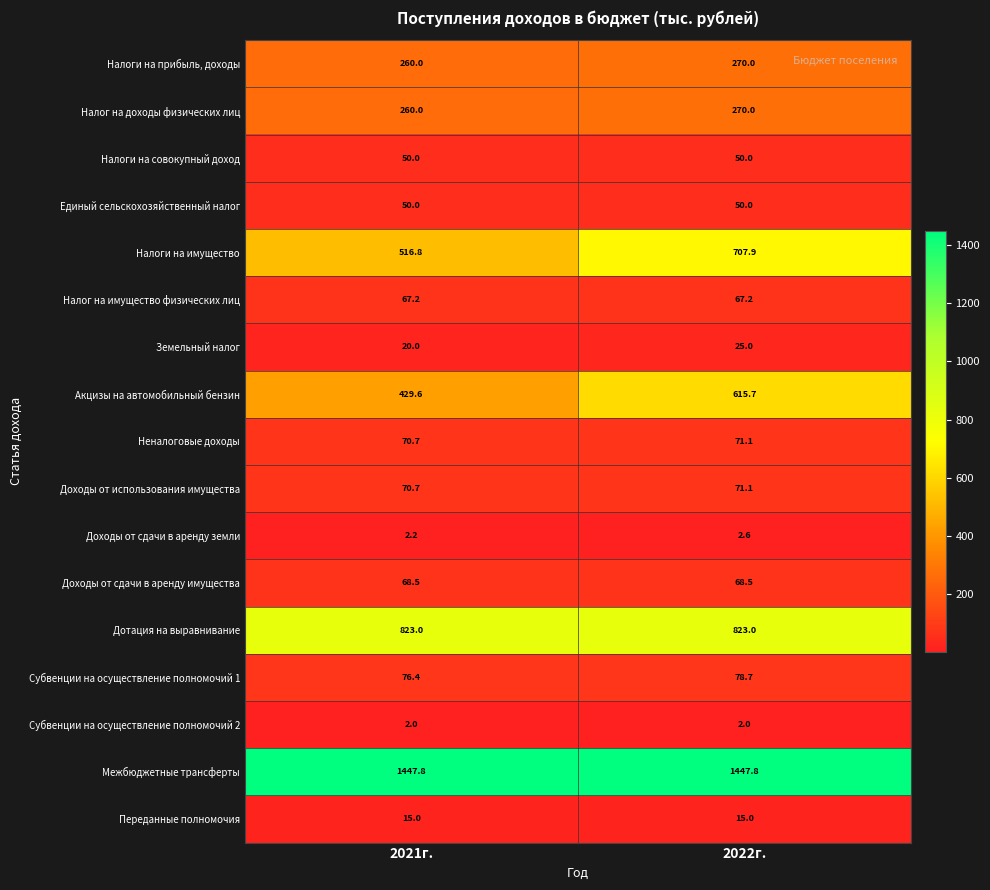

The value of Земельный налог at 2022г. is 25.0. True or false?

True